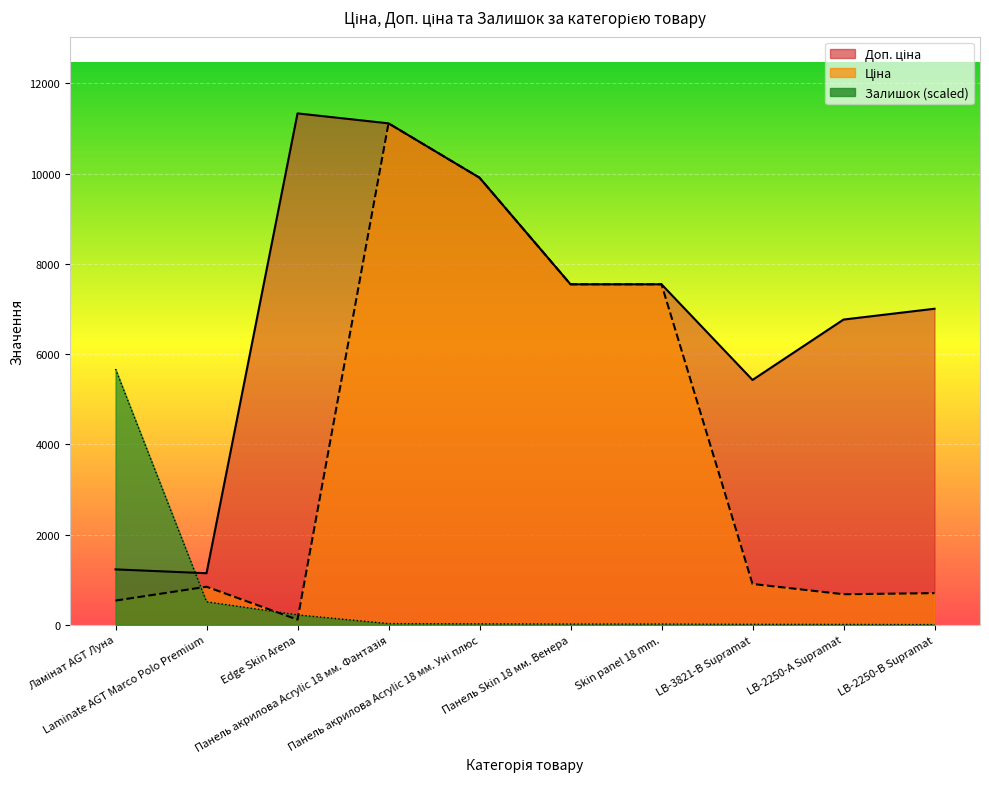

True or false: Залишок and Доп. ціна cross at least once.

True